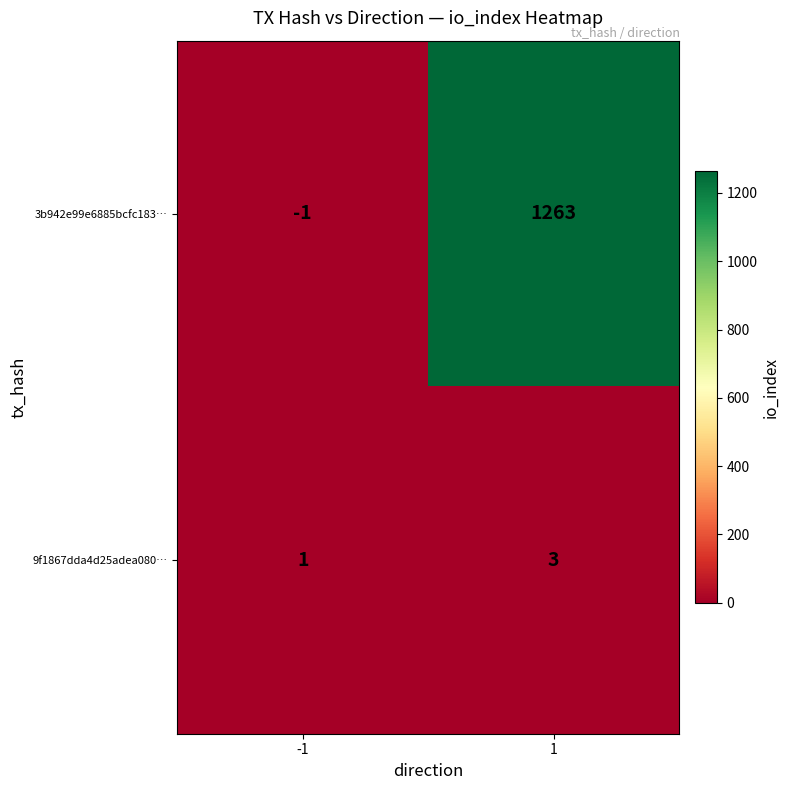

What is the sum of the 3b942e99e6885bcfc183… values at 1 and -1?

1262